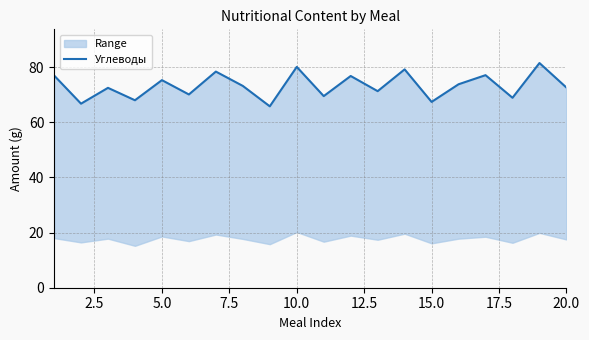

How many points are higher than both their immediate neighbors (excluding endpoints)?

8